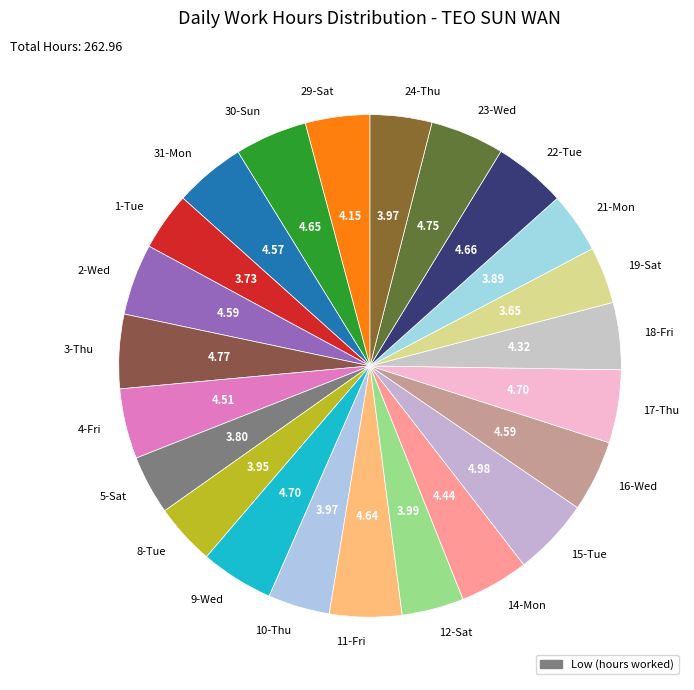

Approximately how many times larger is the value at 30-Sun compared to 18-Fri?

1.1